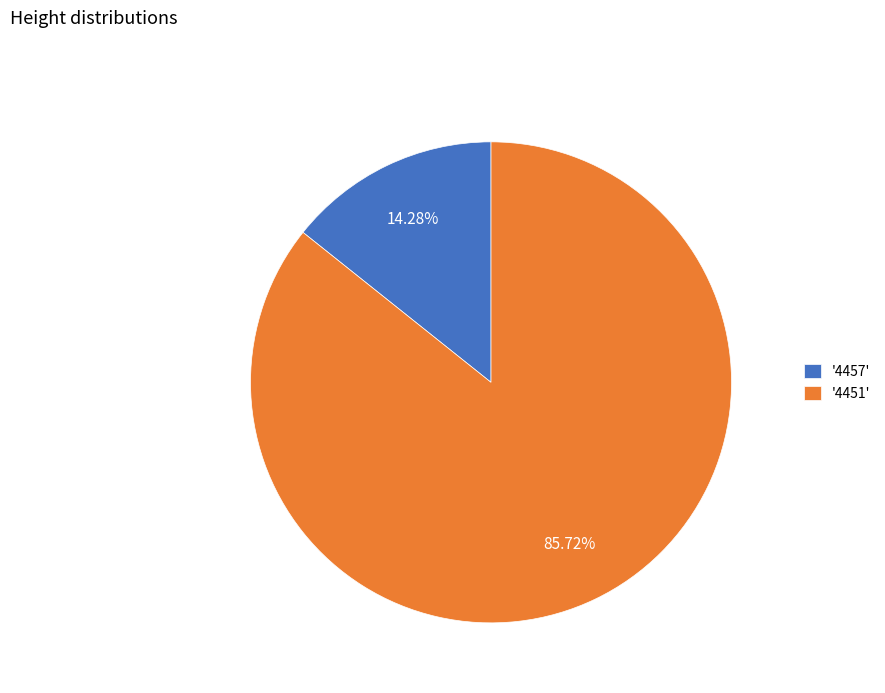

How many segments does this pie chart have?

2